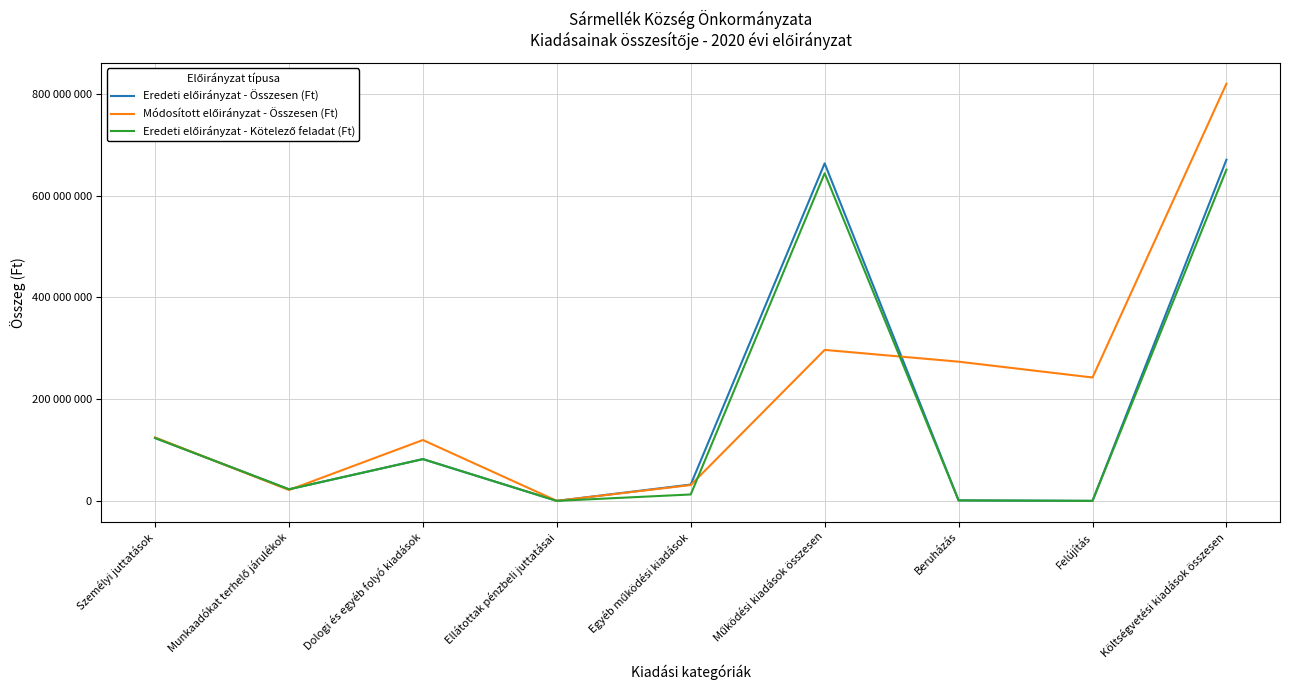

Is this an area chart (filled region under the line)?

No